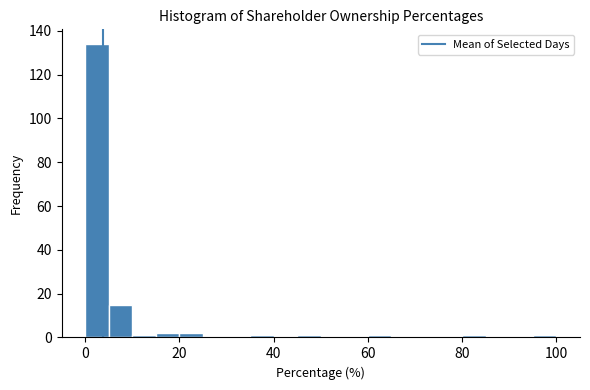

Around what value on the x-axis is the tallest bar? Give the approximate position of its centre, as read against the axis.

2